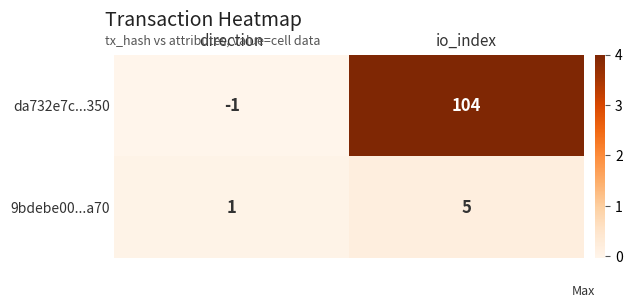

Rank the series by their average value, from highest to lowest.

da732e7c...350, 9bdebe00...a70